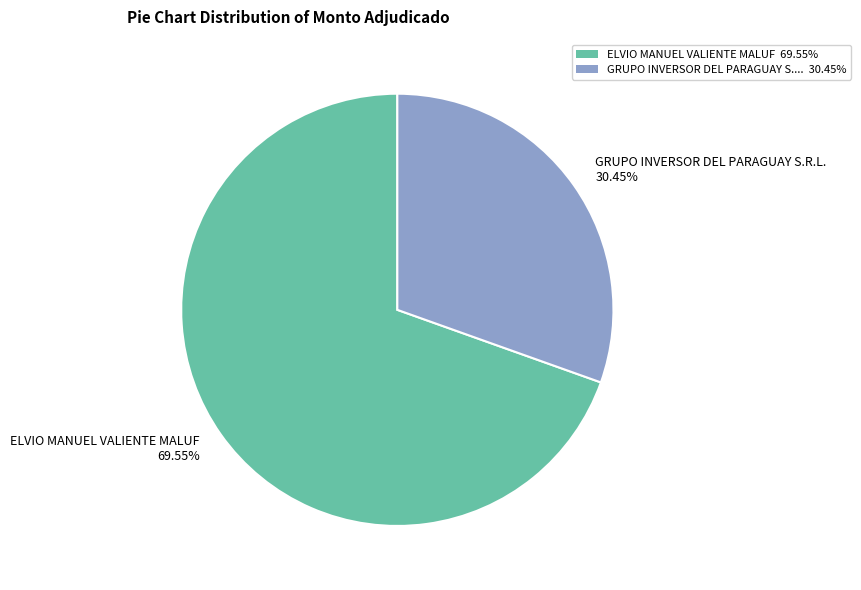

Between GRUPO INVERSOR DEL PARAGUAY S.... 30.45% and ELVIO MANUEL VALIENTE MALUF 69.55%, which is larger?

ELVIO MANUEL VALIENTE MALUF 69.55%